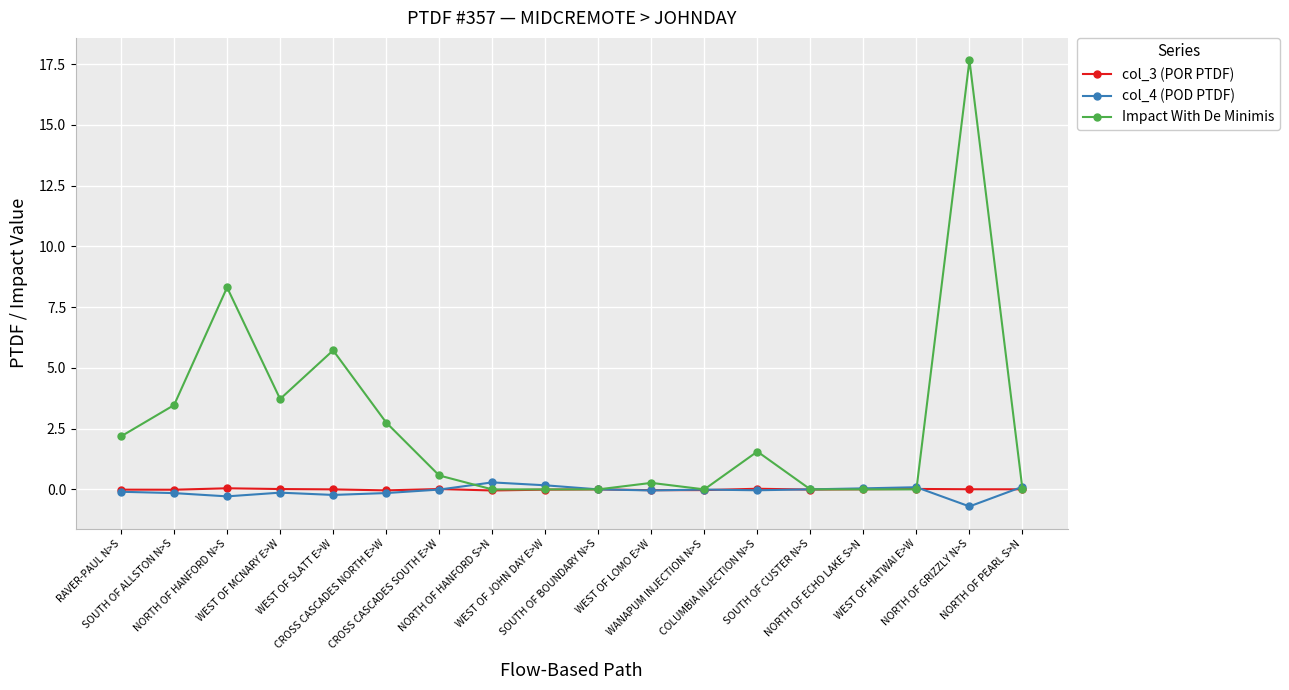

Which label corresponds to the smallest value in the chart?

NORTH OF GRIZZLY N>S